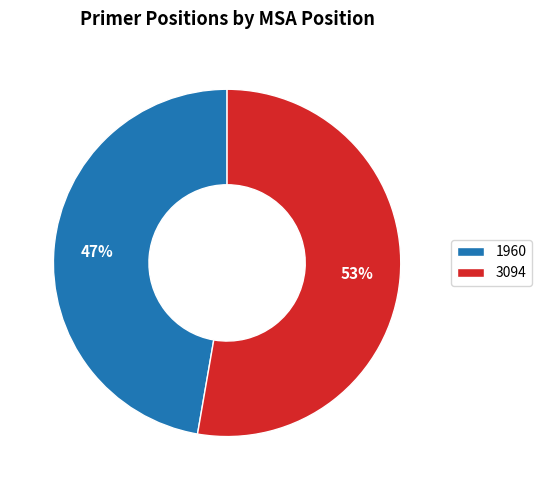

Between 1960 and 3094, which is larger?

3094